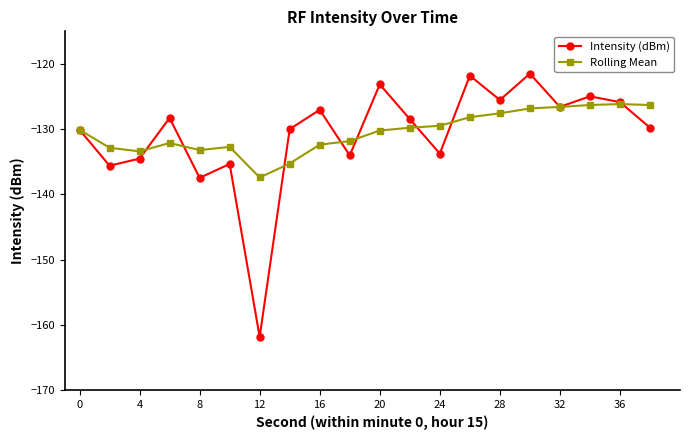

What is the sum of all Intensity (dBm) values?

-2615.5